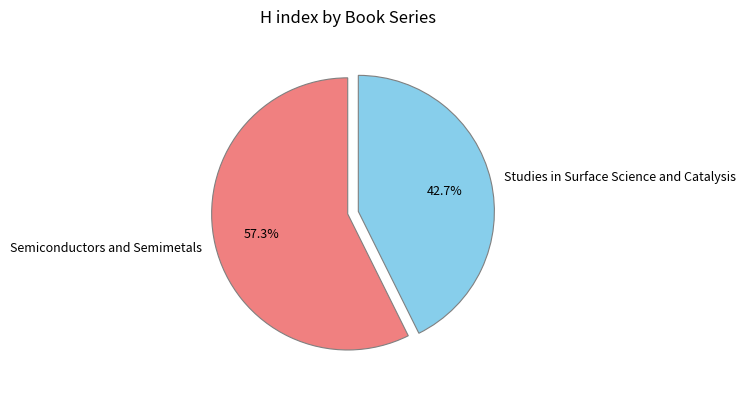

Is there a majority slice in this chart?

Yes